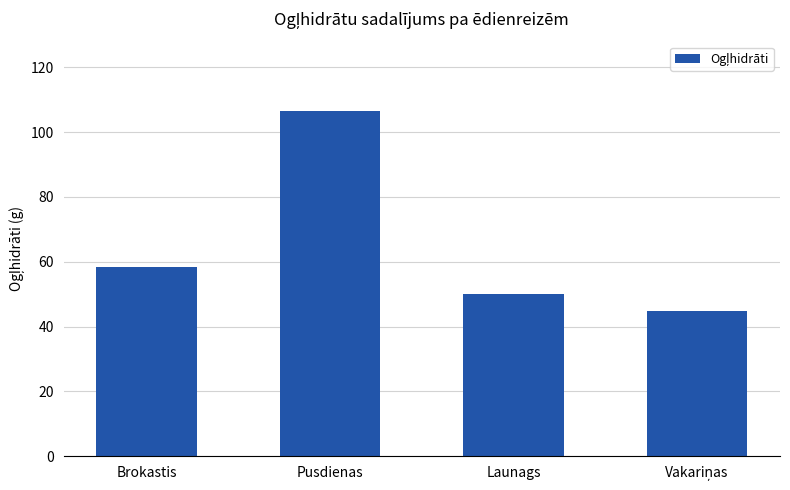

What is the label of the 2nd bar from the left?

Pusdienas